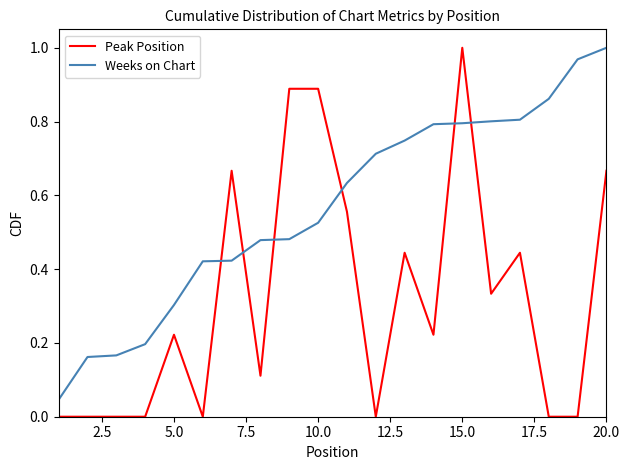

Is this an area chart (filled region under the line)?

No